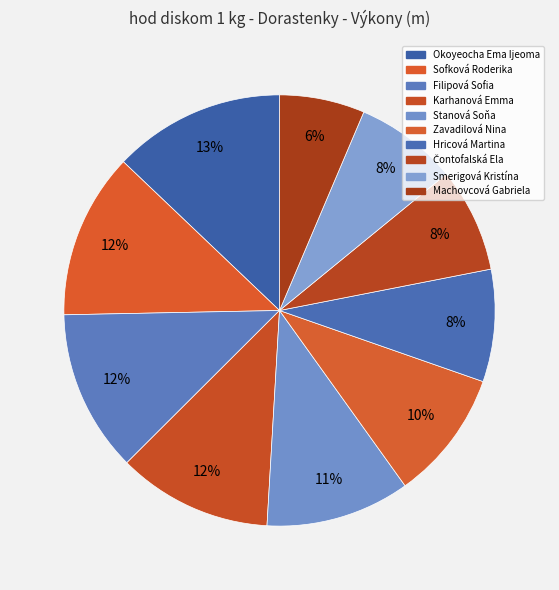

What is the change in value from Karhanová Emma to Machovcová Gabriela?

-14.1